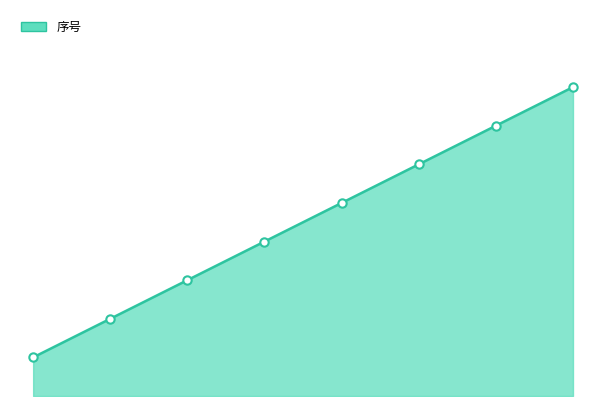

Rank the categories by value from lowest to highest.

0, 1, 2, 3, 4, 5, 6, 7